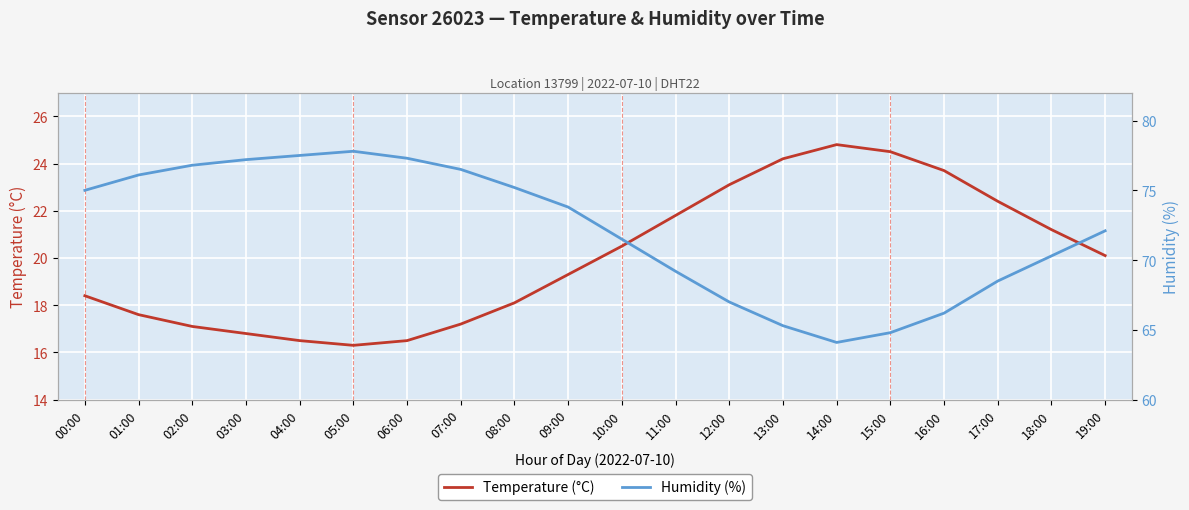

Which series changed the most between 07:00 and 11:00?

Humidity (%)